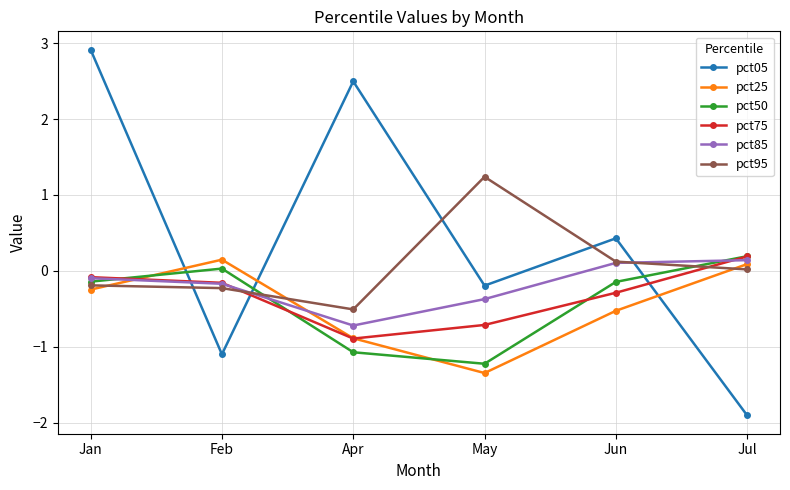

How many lines are shown in the chart?

6